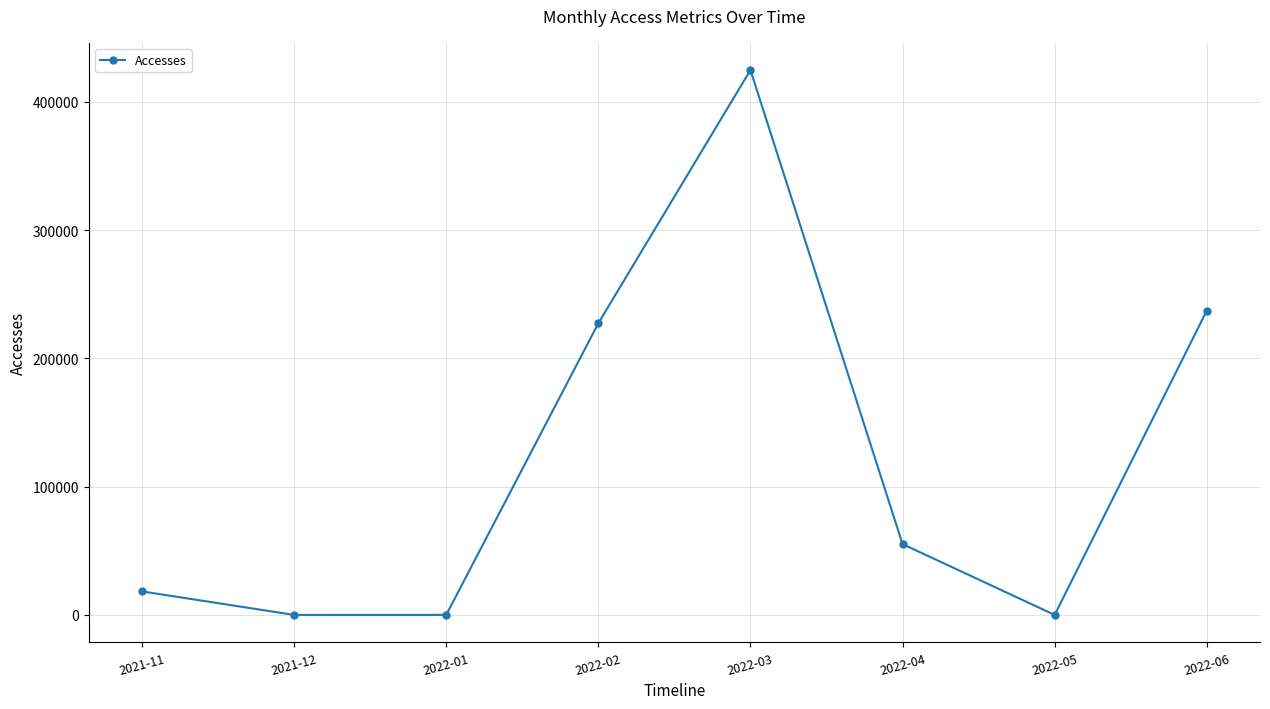

At which label is the value closest to 212363?

2022-02